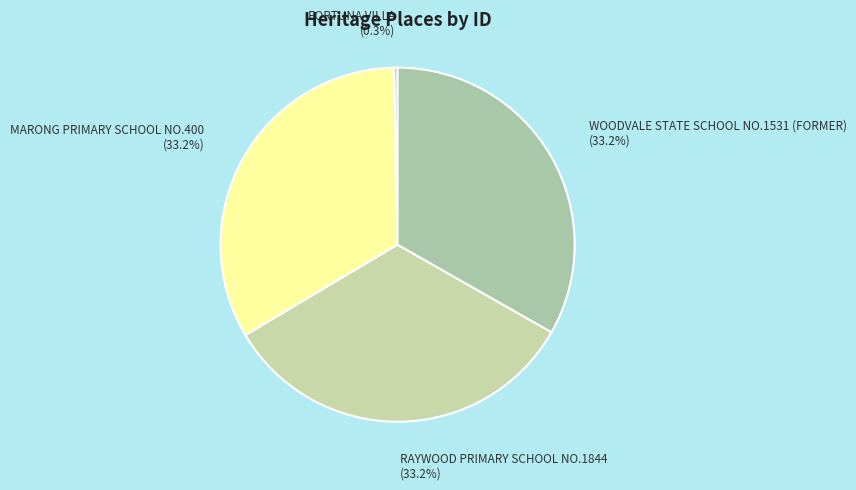

What is the largest slice in the pie chart?

WOODVALE STATE SCHOOL NO.1531 (FORMER)